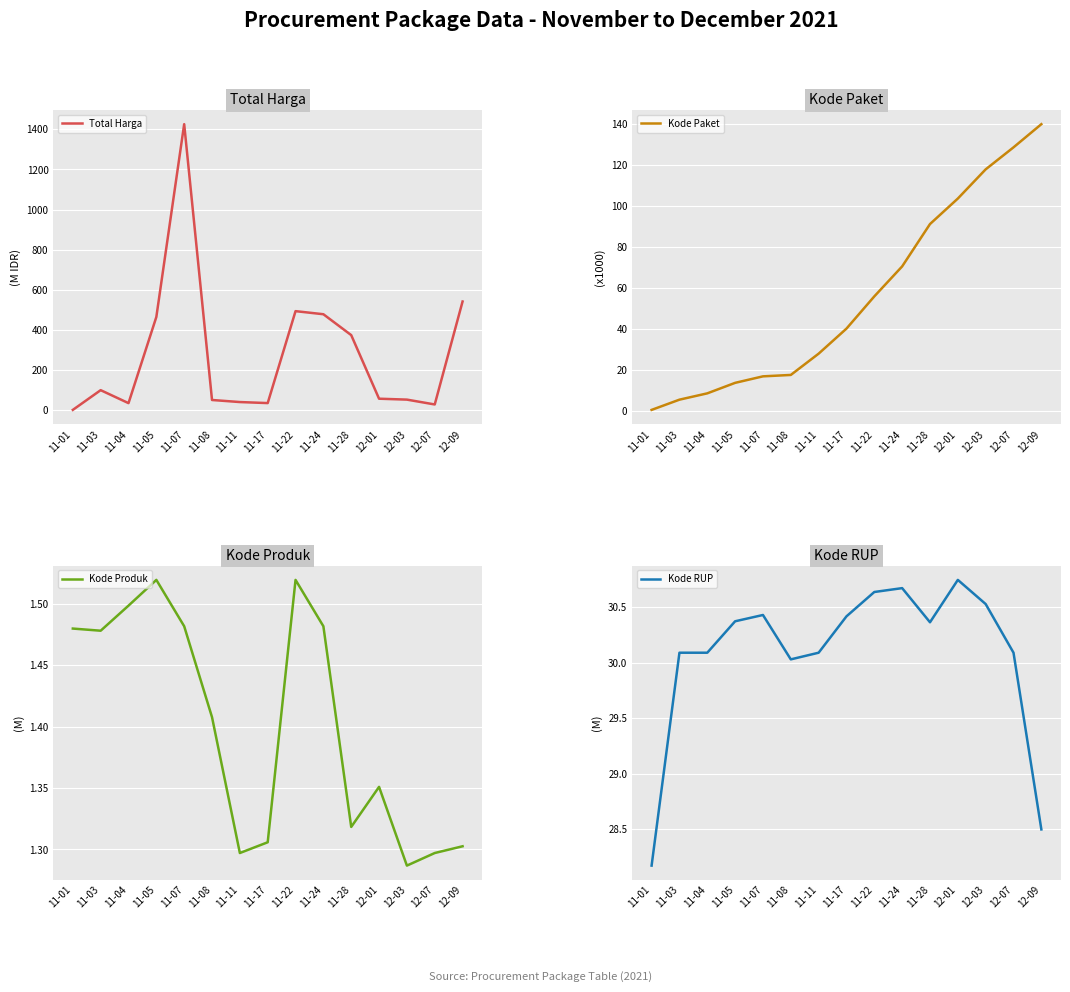

Where do Total Harga and Kode Paket first cross each other?

11-01 and 11-03